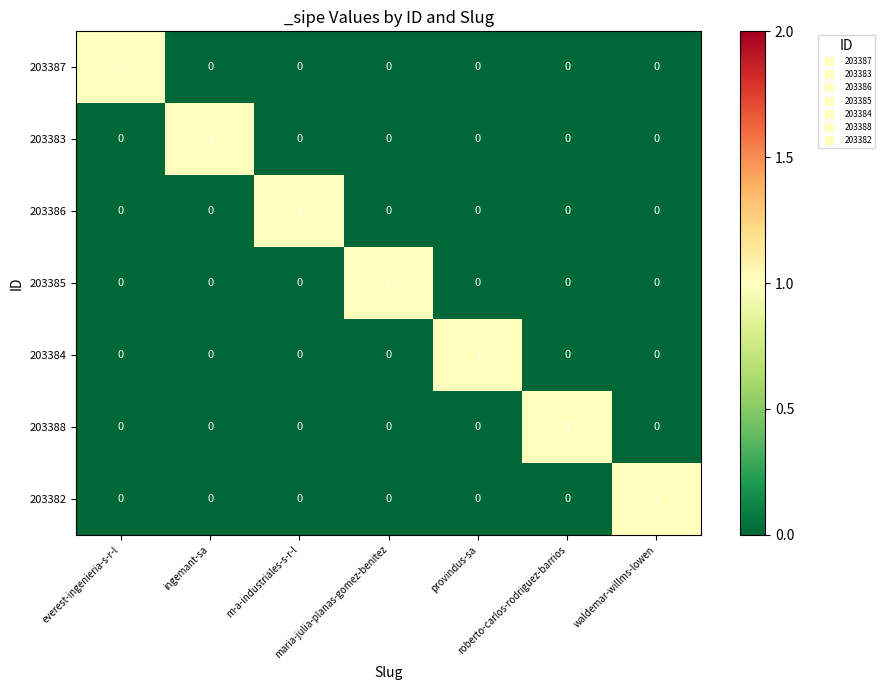

At how many categories does at least one series exceed 0?

7